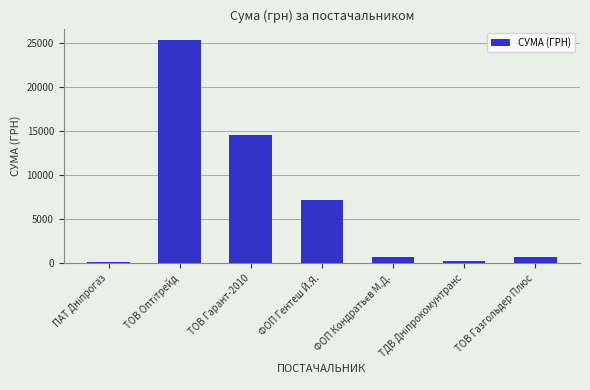

What is the sum of all values?

48693.5